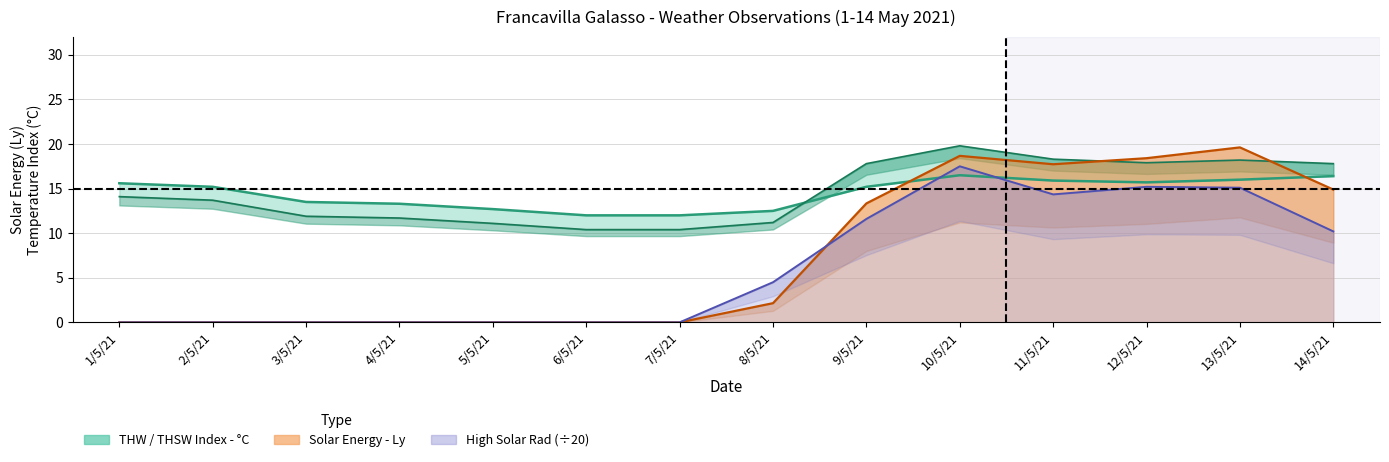

True or false: Solar Energy - Ly and THSW Index - C intersect in this chart.

True